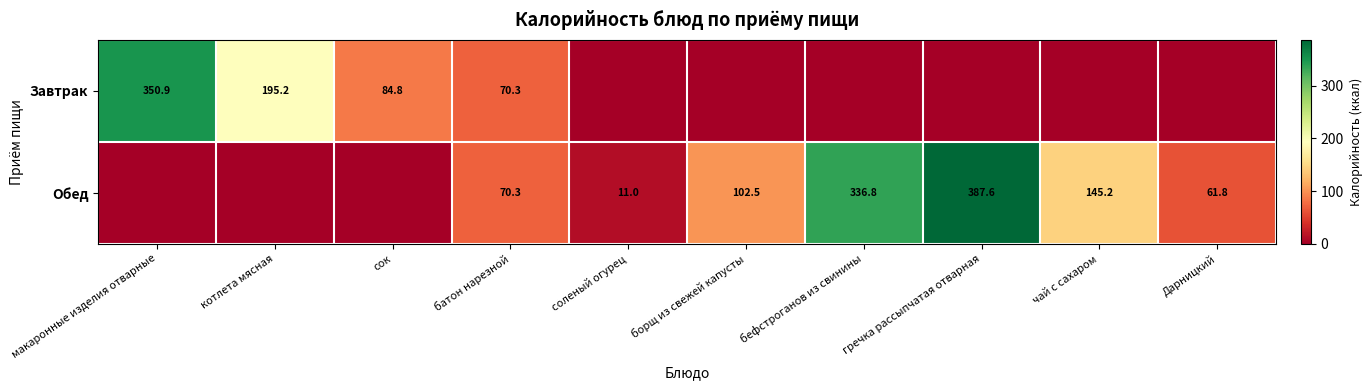

What is the sum of the Обед values at Дарницкий and соленый огурец?

72.8